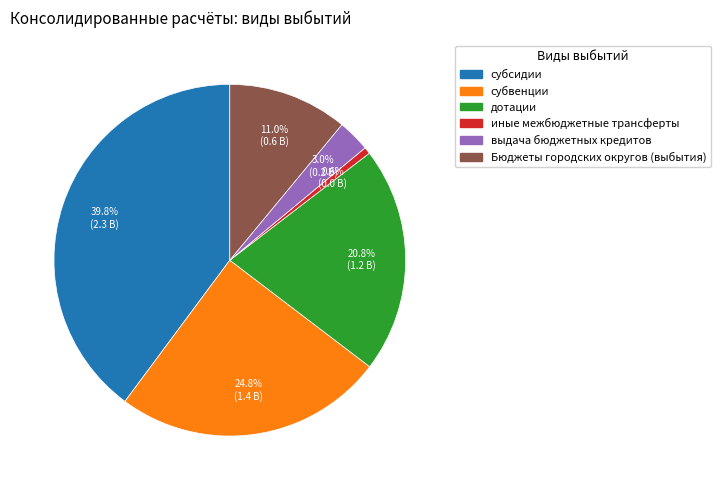

How many segments does this pie chart have?

6